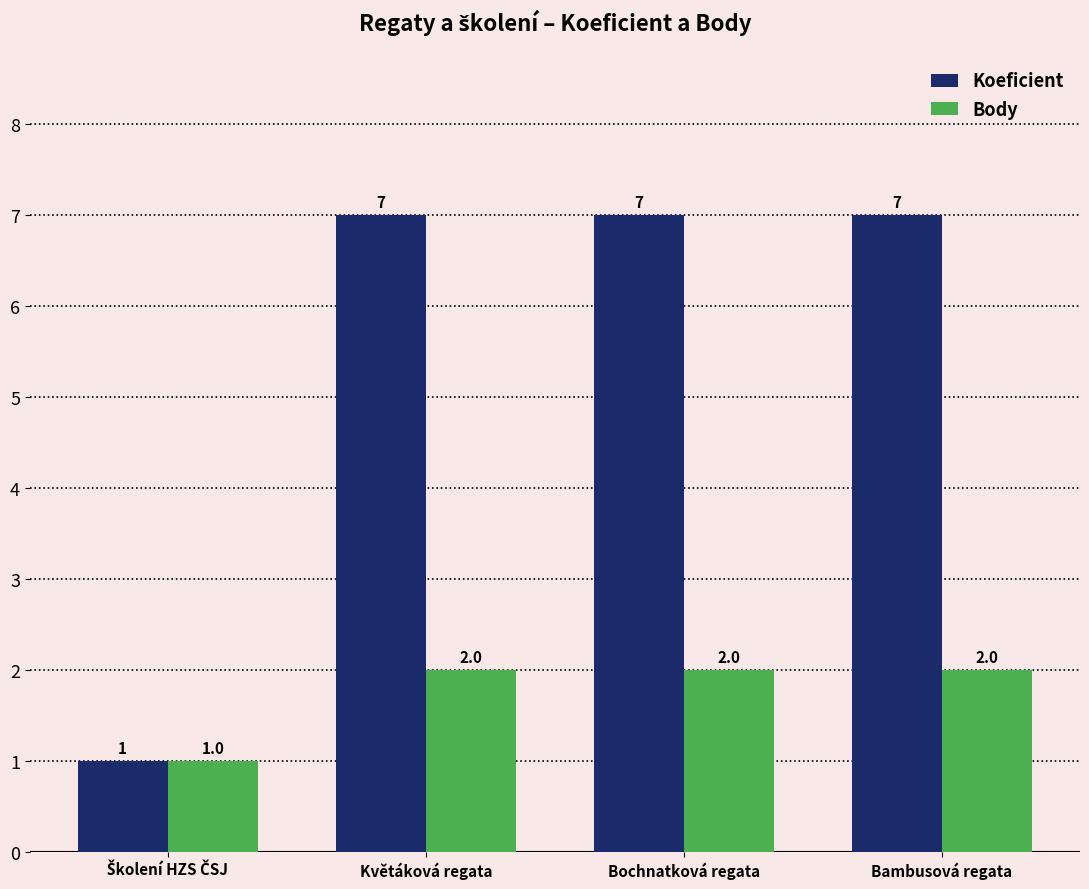

Which series has the widest spread of values?

Koeficient